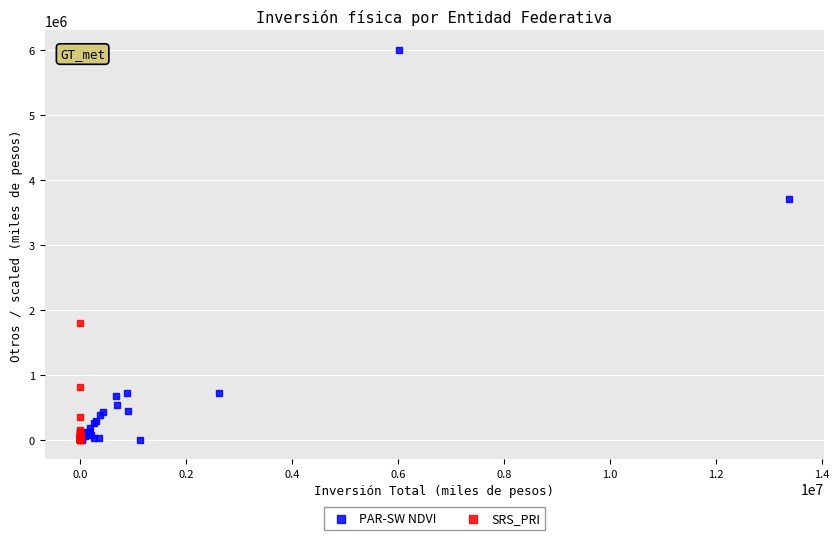

Which series has the largest Y range (max minus min)?

PAR-SW NDVI